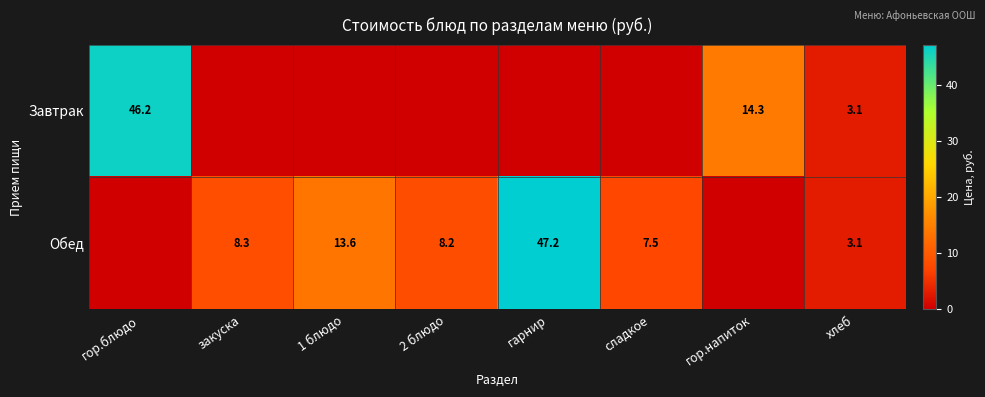

What is the sum of the Завтрак values at гор.напиток and хлеб?

17.4